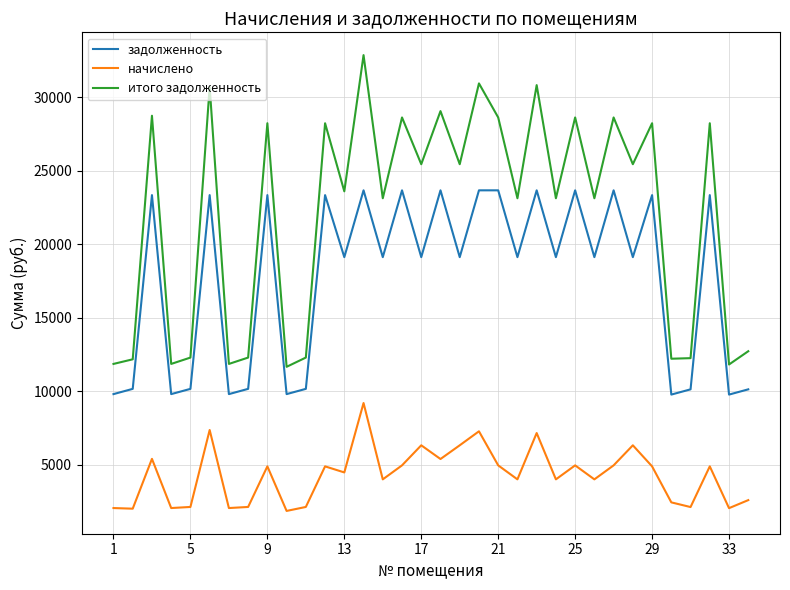

Which series has the largest total across all categories?

итого задолженность